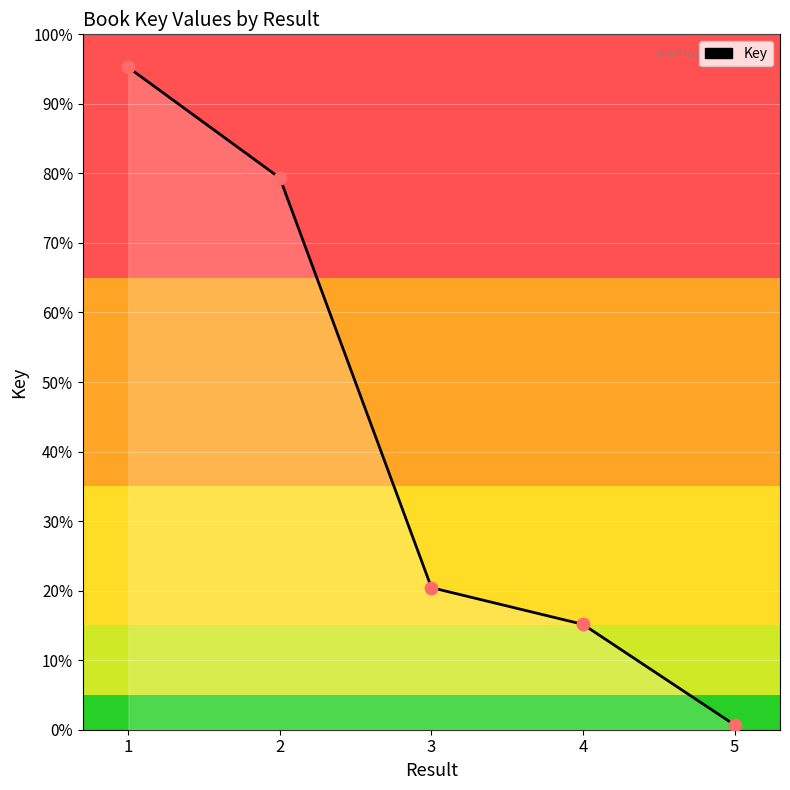

Which has a higher value, 4 or 3?

3